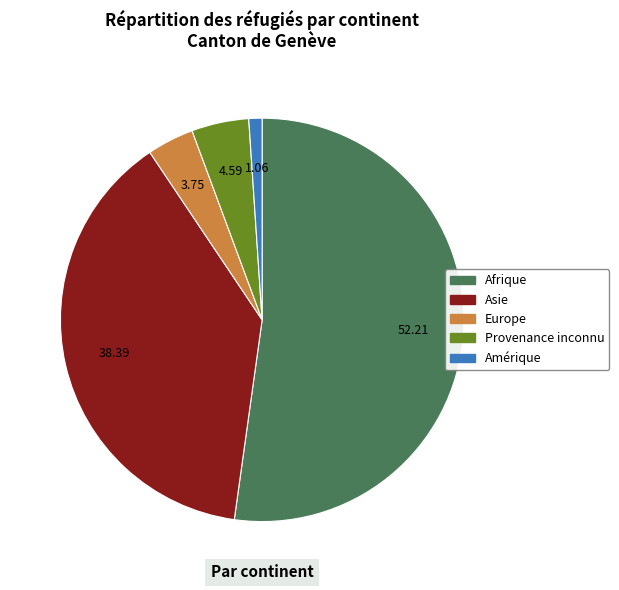

Which category has the biggest portion of the pie?

Afrique